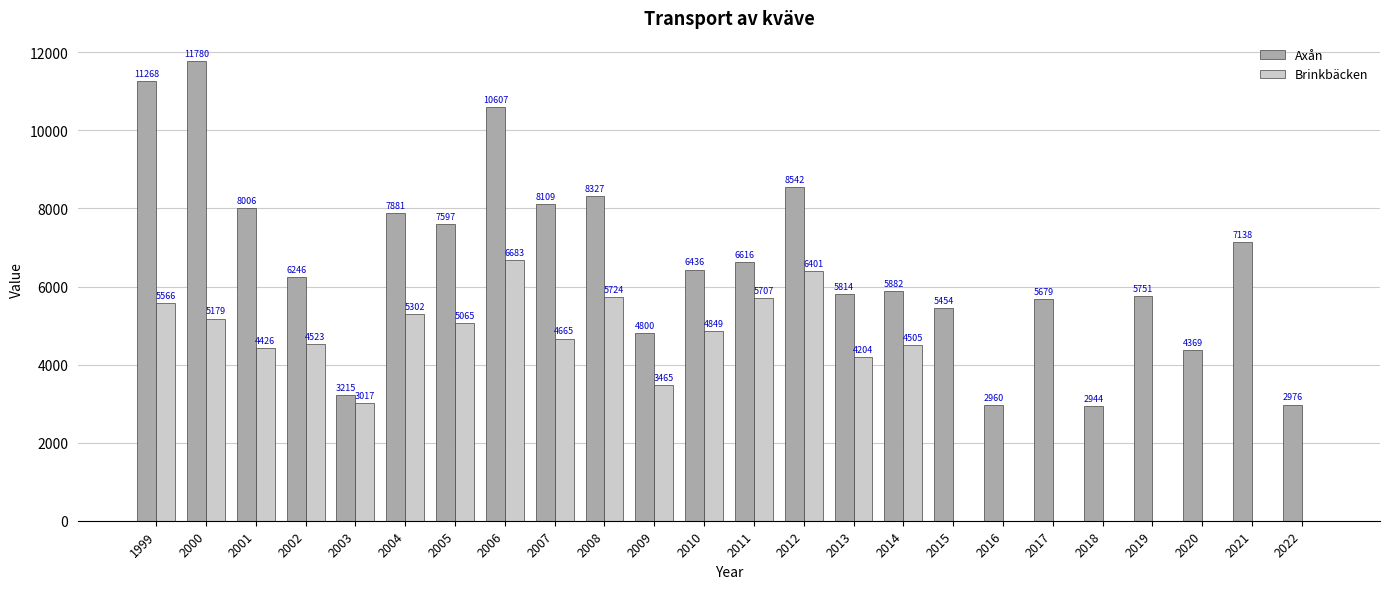

The Brinkbäcken series shows 8138.2 at 2000. True or false?

False